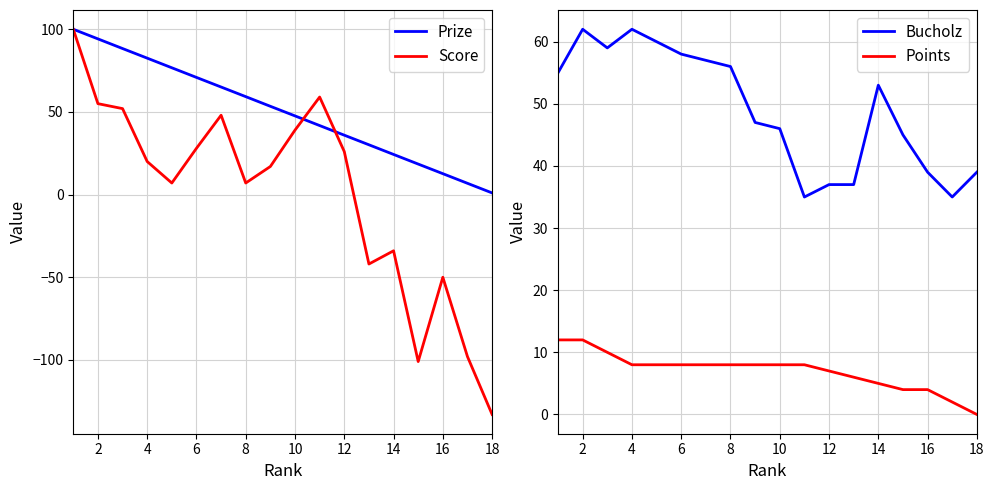

True or false: Score has a value of 7.0 at 8.

True